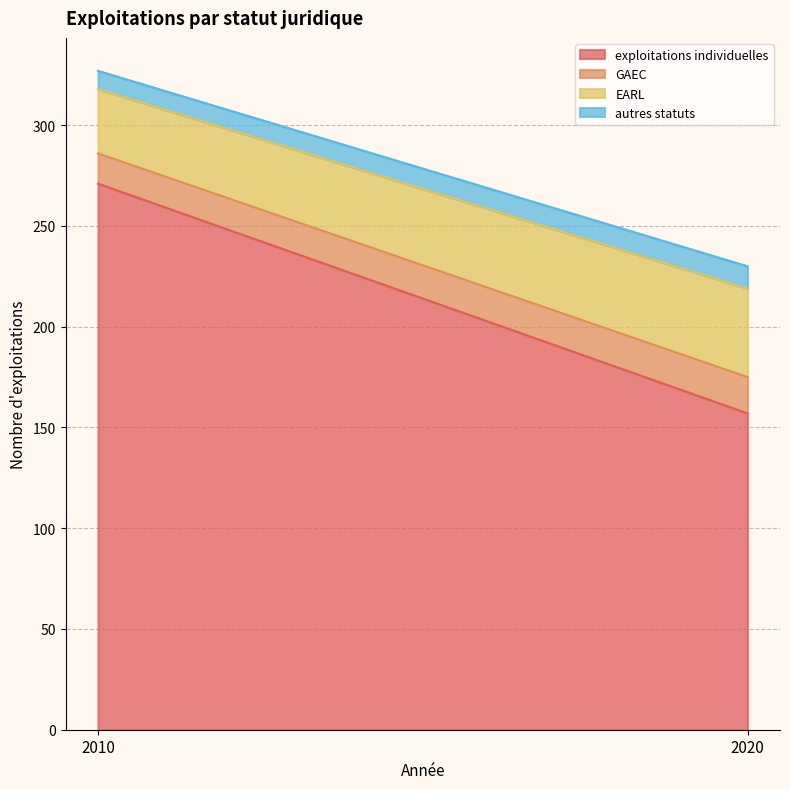

Reading right to left, what are all the values shown in this chart?

exploitations individuelles: 2020=157	2010=271
GAEC: 2020=18	2010=15
EARL: 2020=44	2010=32
autres statuts: 2020=11	2010=9